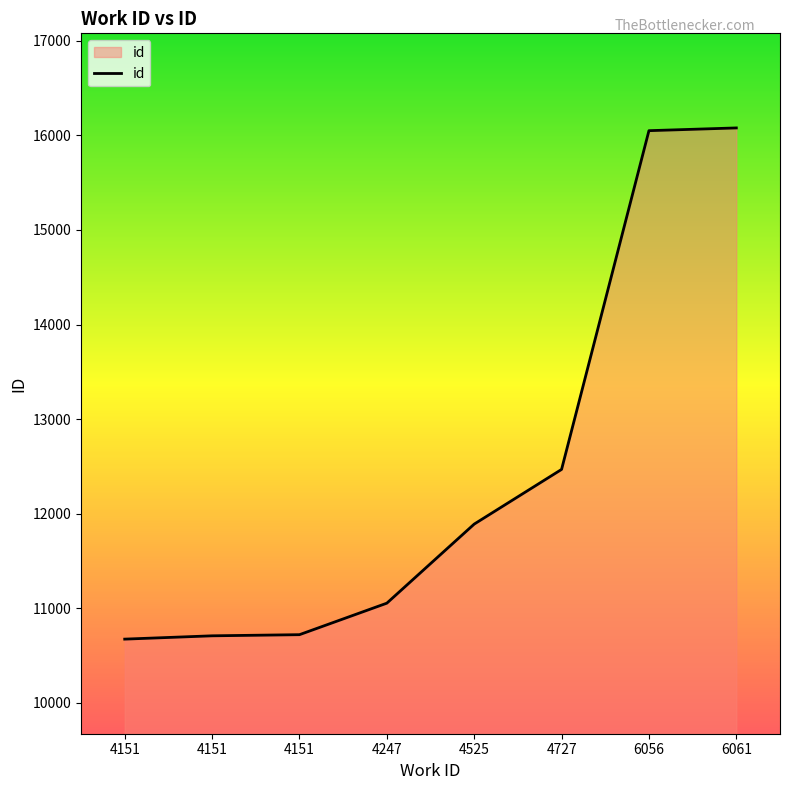

The value at 4727 is 12469. True or false?

True